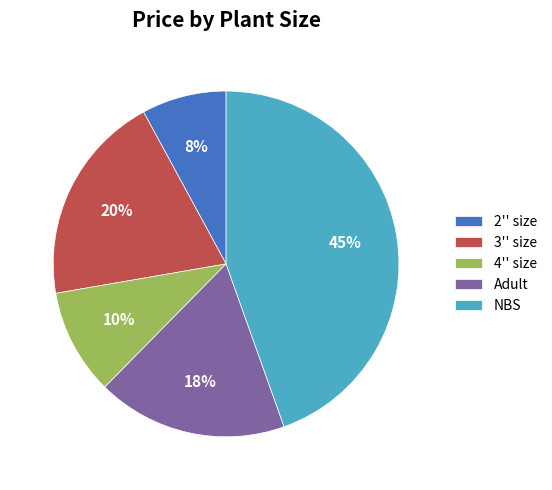

Count the number of slices in the pie.

5